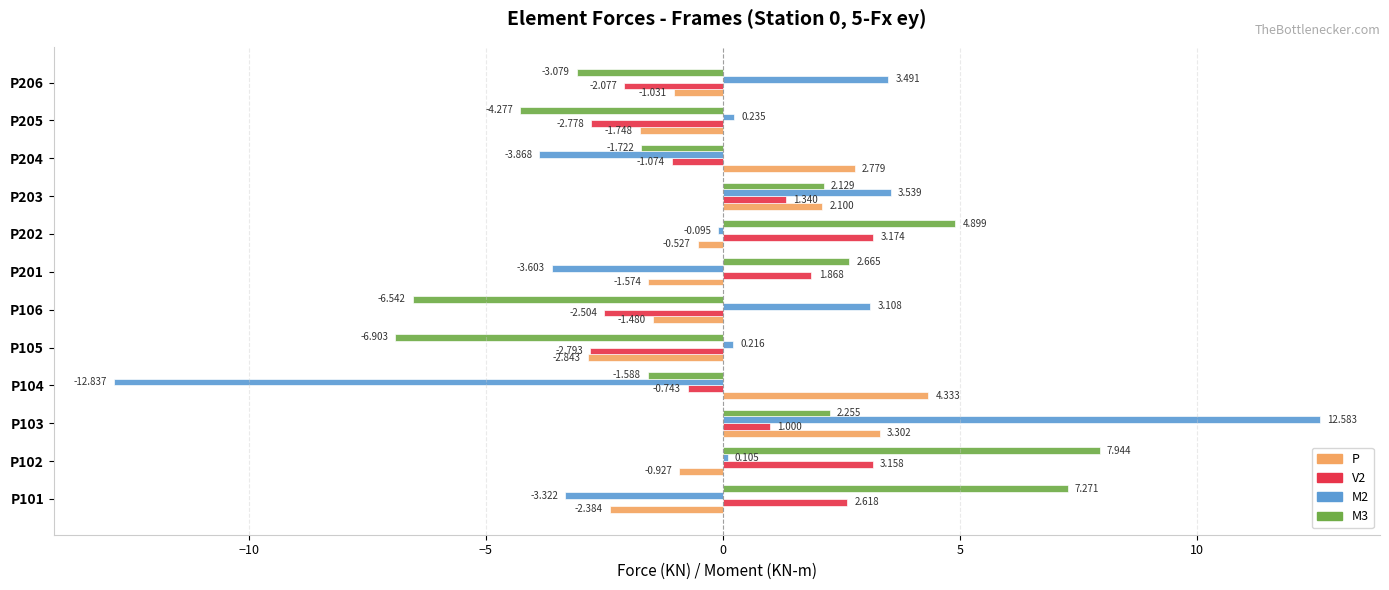

Is the value of M3 at P201 greater than the value of P at P205?

Yes